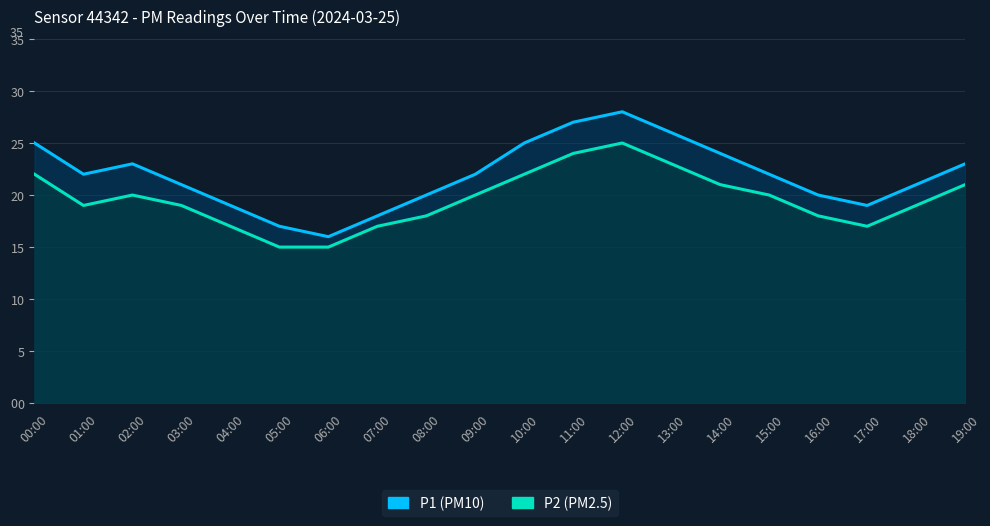

What value does the P1 series have at 08:00?

20